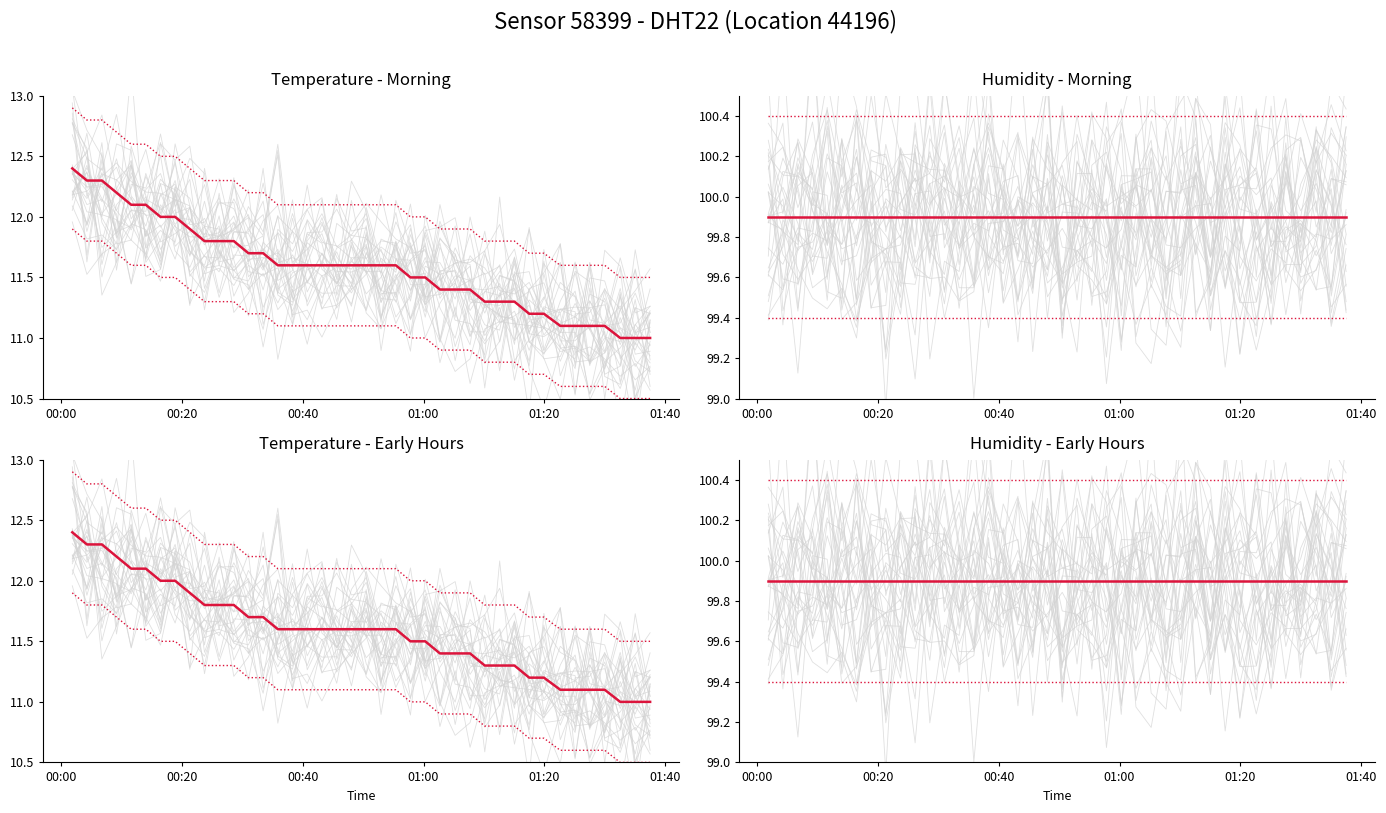

What is the sum of all Humidity values?

3996.0